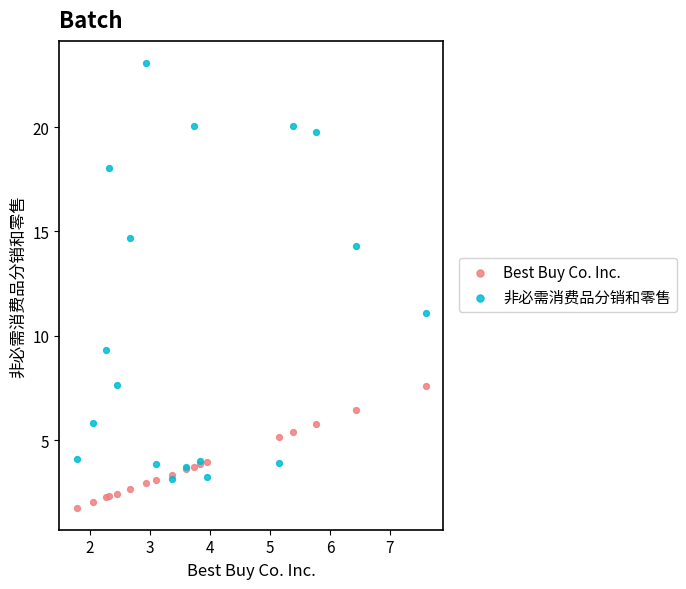

Across all series, what Y value is closest to 12?

11.1